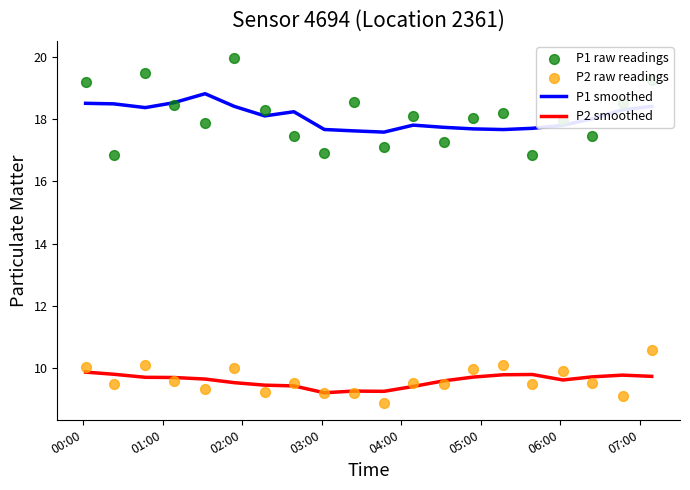

Which series has the widest spread of Y values?

P1 raw readings